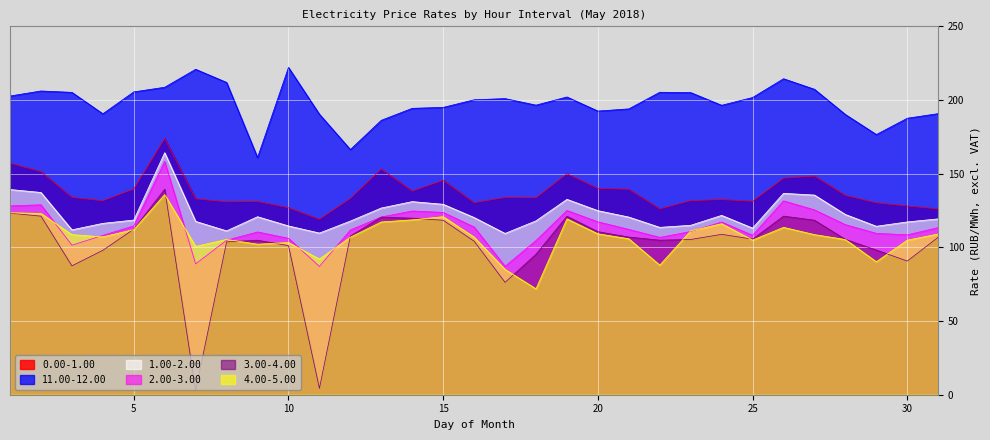

What is the value of the 4.00-5.00 point at the 10th from the left?

103.3